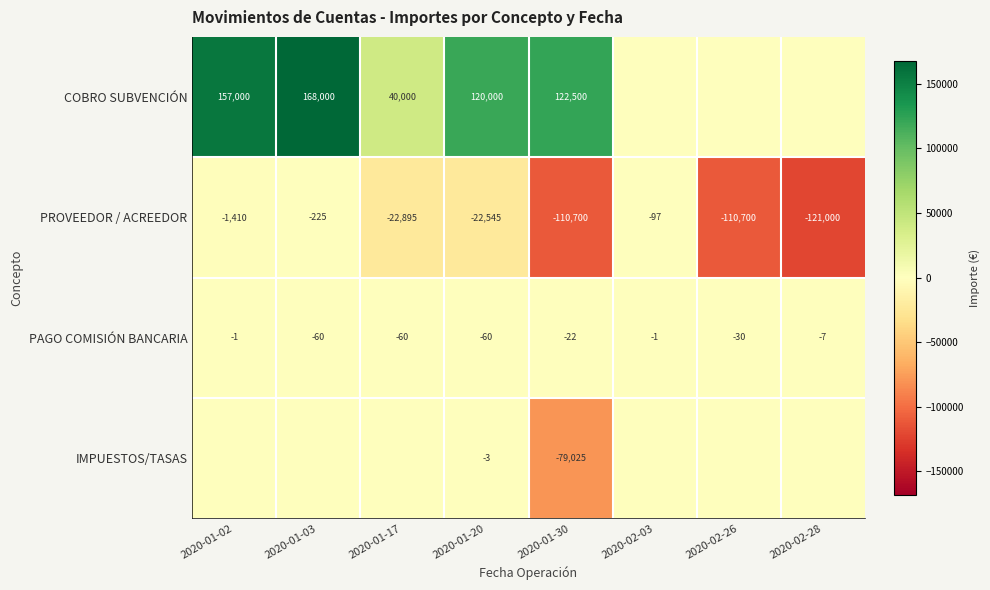

What is the spread (max minus min) of values at 2020-01-20?

142545